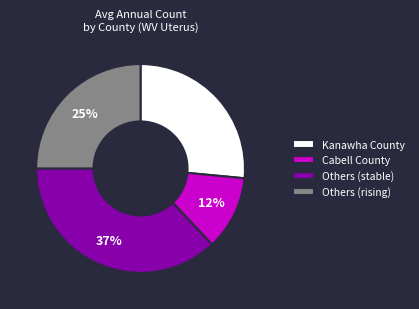

Which slice is the largest?

Others (stable)